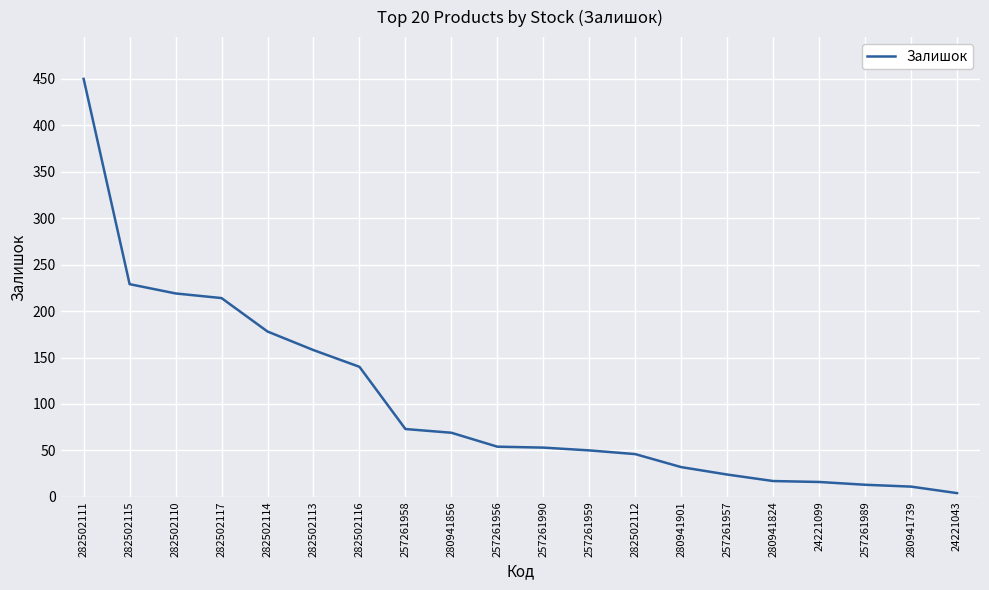

What is the change in value from 282502113 to 280941739?

-147